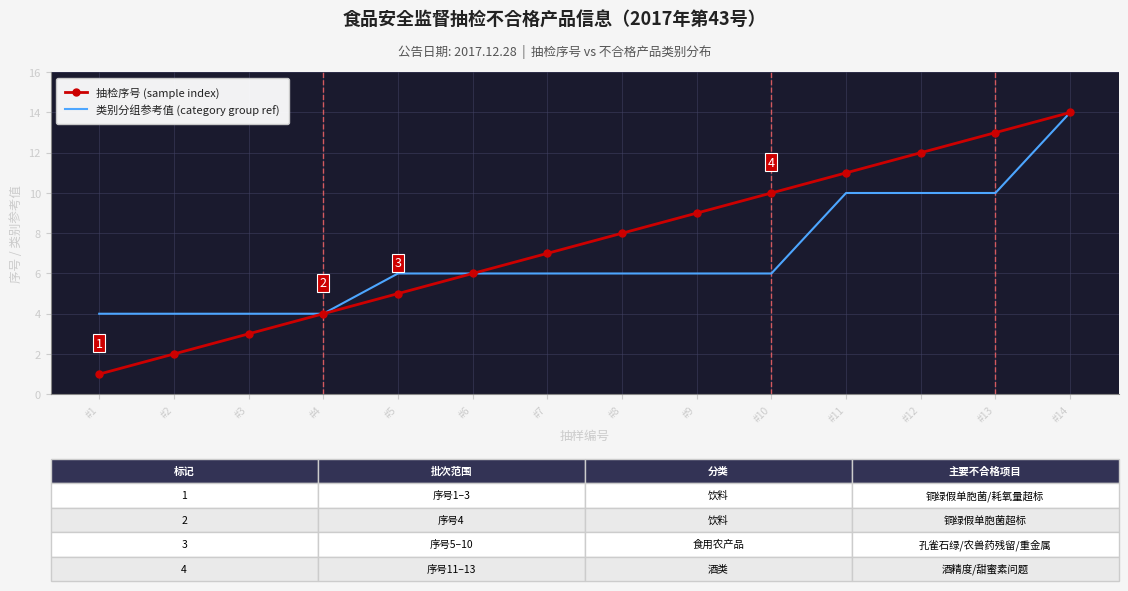

At which category is the sum across all series the highest?

#14